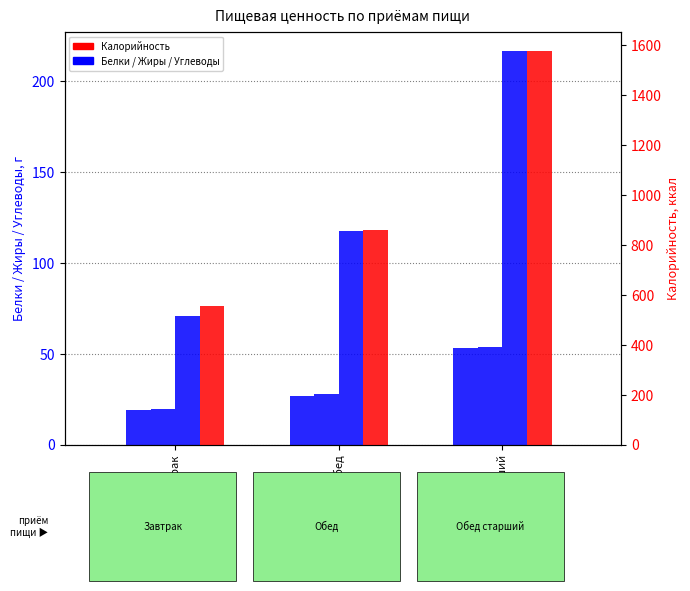

Rank the series by their maximum value, from lowest to highest.

Белки, Жиры, Углеводы, Калорийность